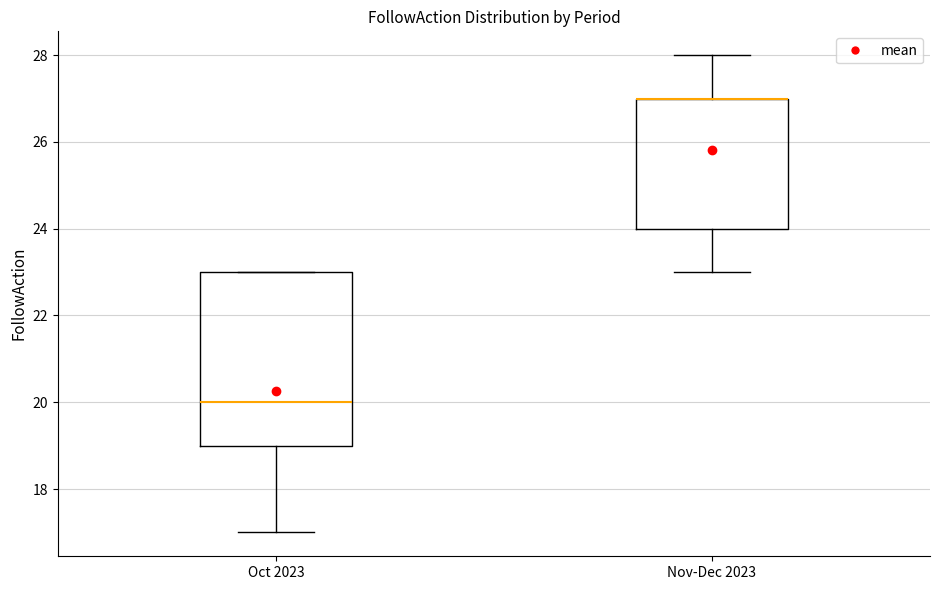

Comparing the boxes themselves (not the whiskers), which one is the tallest?

Oct 2023